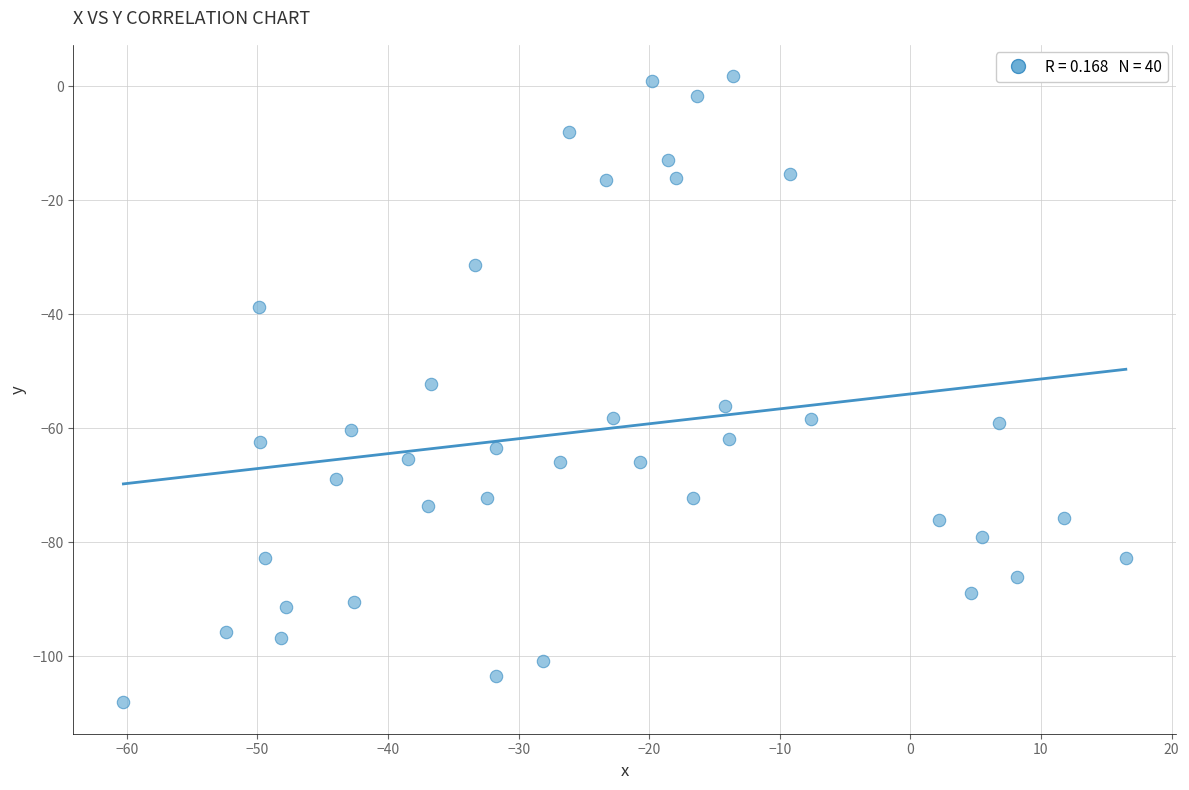

What is the range of X values (max minus min)?

76.8